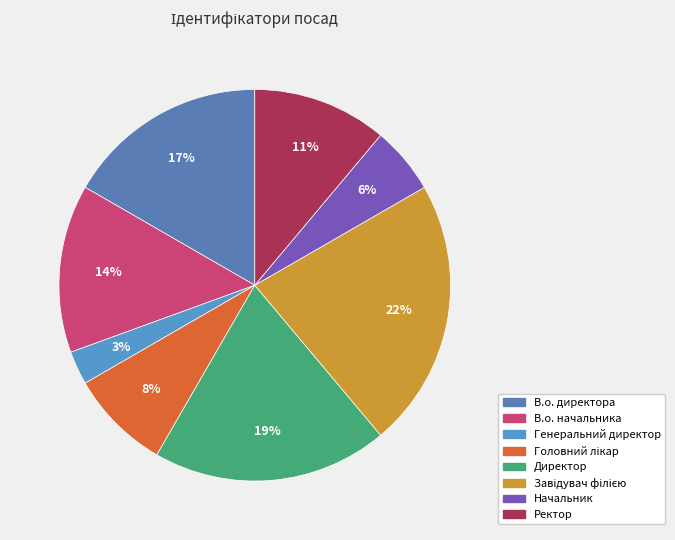

What percentage is the Директор slice, to the nearest percent?

19%